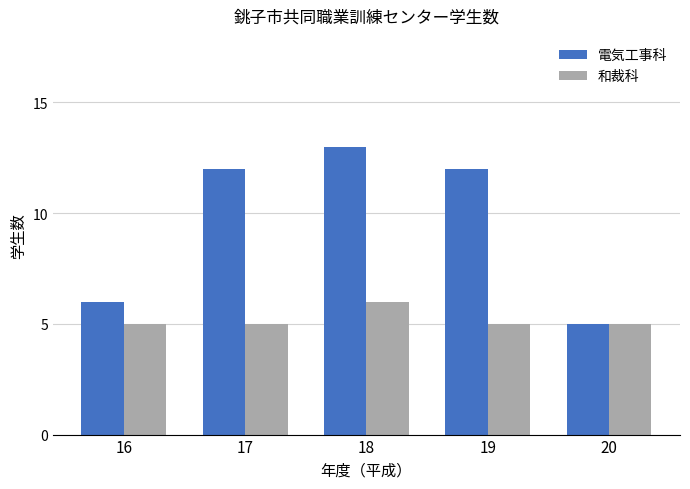

Is it true that 和裁科 equals 5 at 19?

True